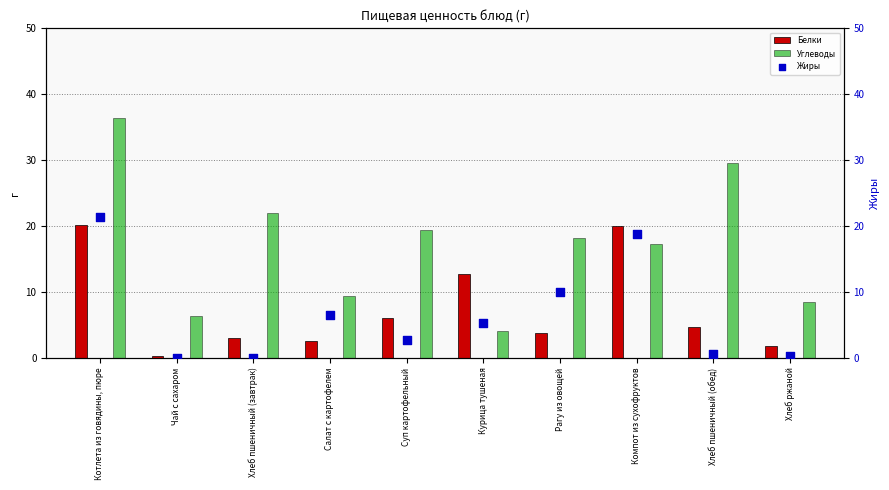

What is the difference between the second highest and minimum values in the Углеводы series?

25.5